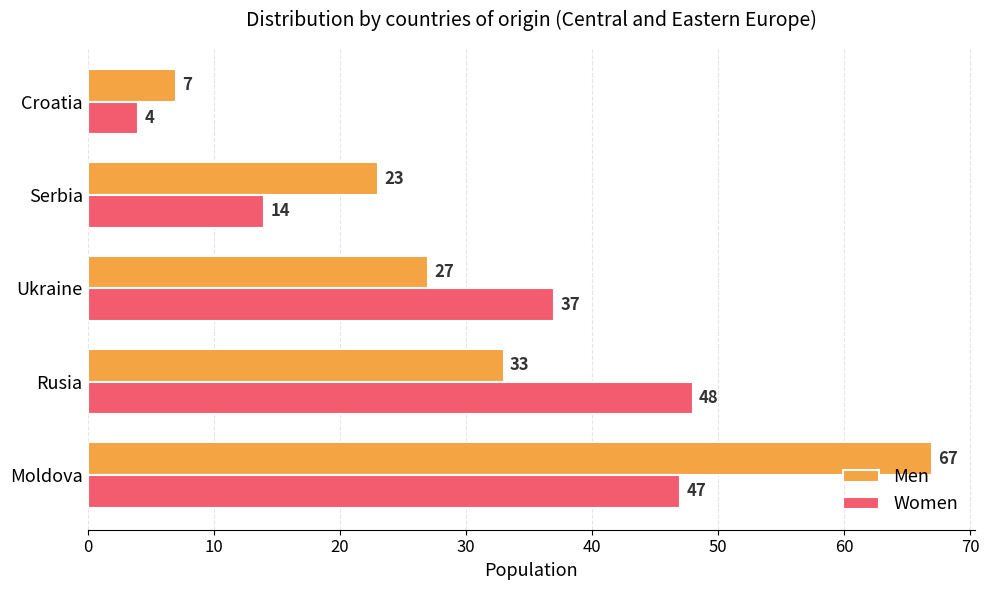

Which series has the widest spread of values?

Men